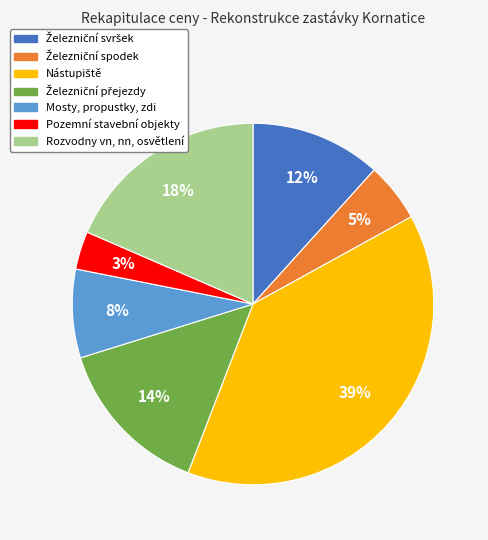

To the nearest percent, what portion does Rozvodny vn, nn, osvětlení represent?

18%